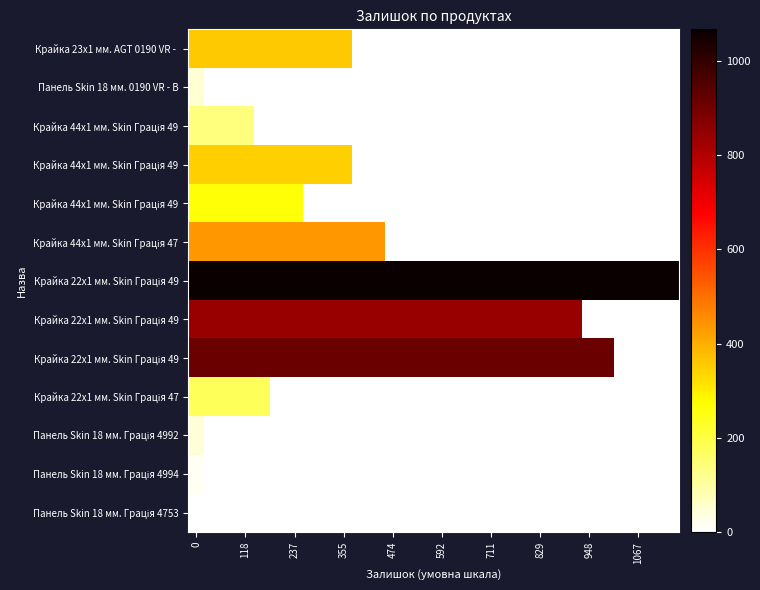

How many distinct data groups are displayed?

13